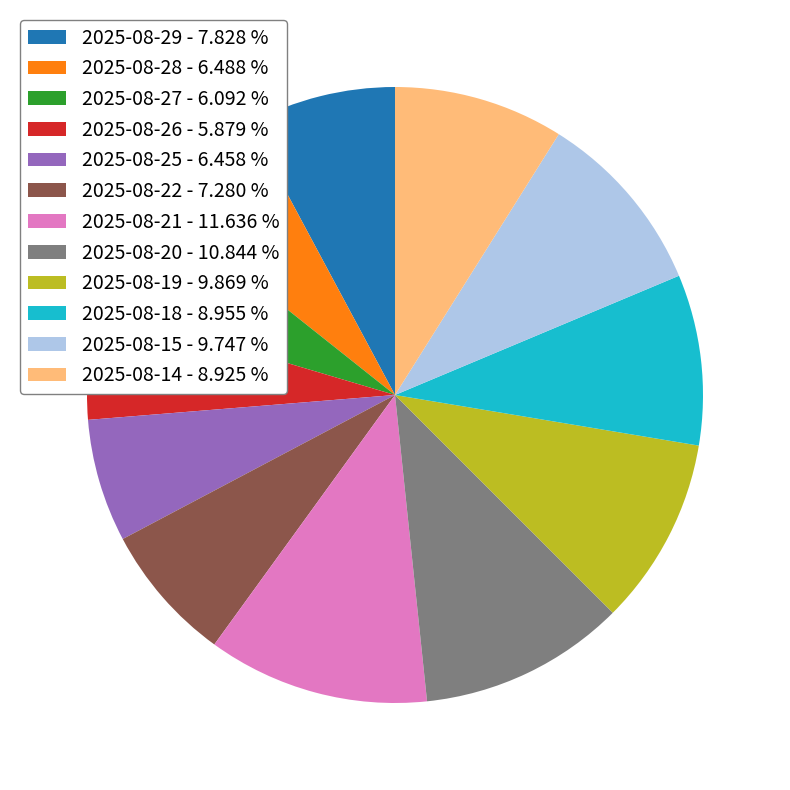

Approximately how many times larger is the value at 2025-08-18 - 8.955 % compared to 2025-08-21 - 11.636 %?

0.8